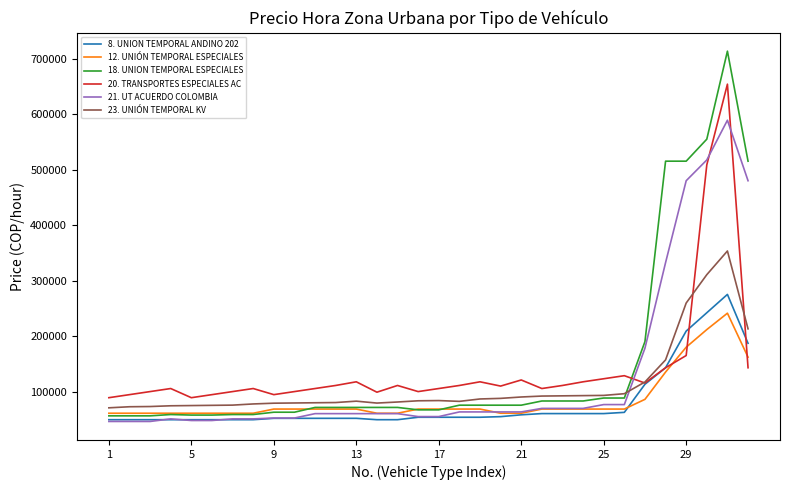

What is the lowest value of the 8. UNION TEMPORAL ANDINO 202 series?

49531.5